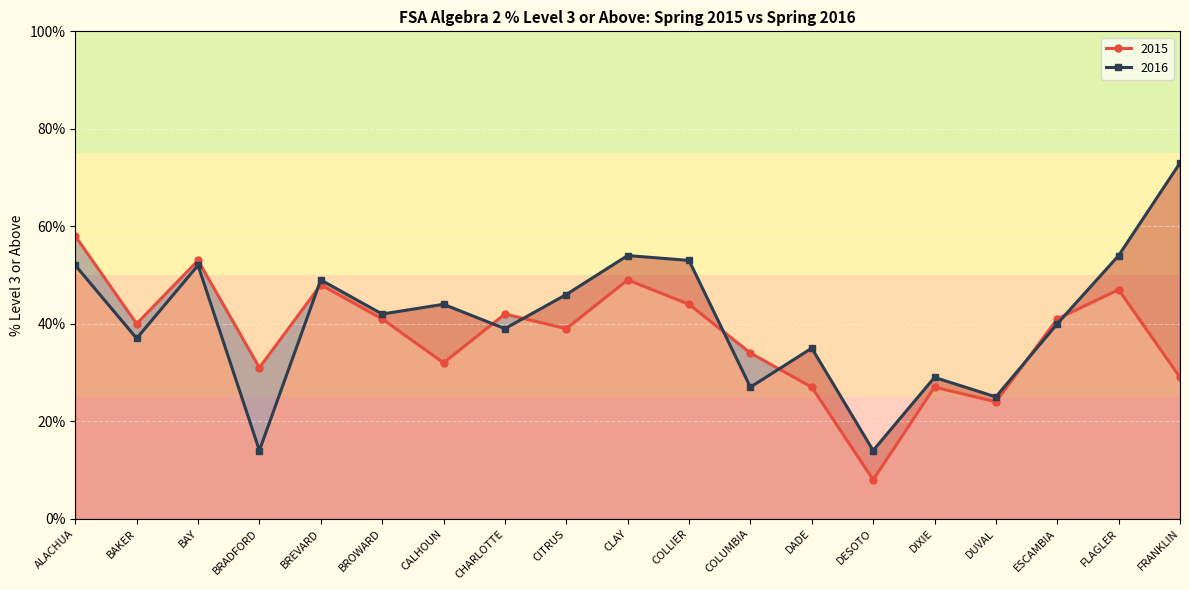

How many lines are shown in the chart?

2